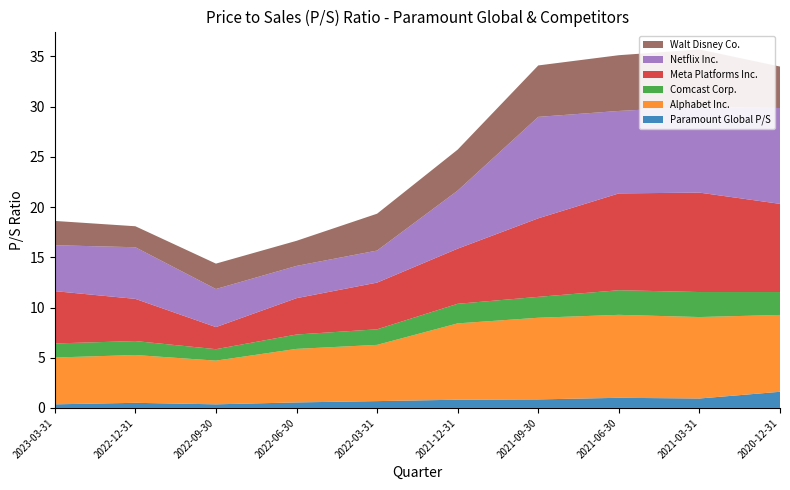

Reading left to right, extract all data points from this chart.

Paramount Global P/S: 0.4	0.5	0.4	0.6	0.7	0.8	0.8	1.0	0.9	1.6
Alphabet Inc.: 4.7	4.8	4.3	5.3	5.6	7.6	8.1	8.3	8.1	7.7
Comcast Corp.: 1.4	1.4	1.1	1.4	1.6	1.9	2.1	2.5	2.5	2.3
Meta Platforms Inc.: 5.2	4.2	2.2	3.6	4.7	5.5	7.8	9.6	9.9	8.8
Netflix Inc.: 4.6	5.1	3.8	3.2	3.2	5.8	10.1	8.2	8.6	9.5
Walt Disney Co.: 2.4	2.1	2.5	2.5	3.7	4.1	5.1	5.5	5.7	4.1